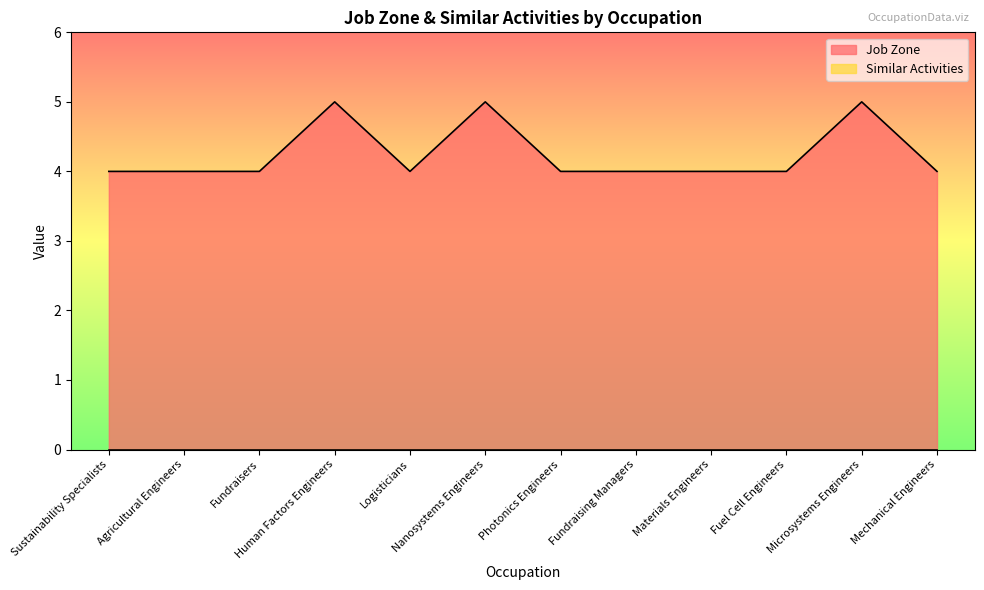

At which category does the data reach its first local valley?

Logisticians